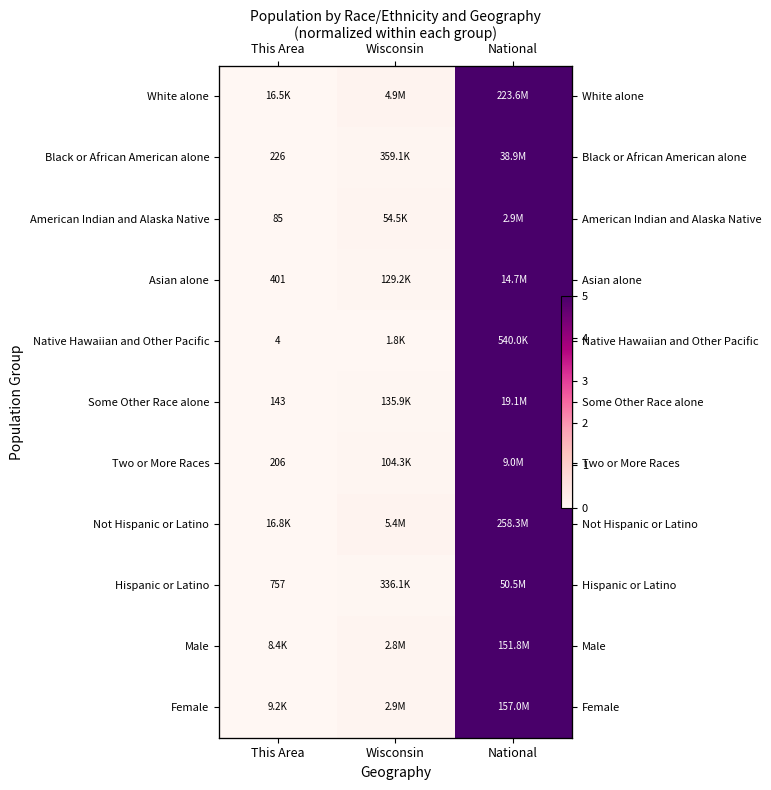

List the labels in order of Native Hawaiian and Other Pacific value, smallest first.

This Area, Wisconsin, National